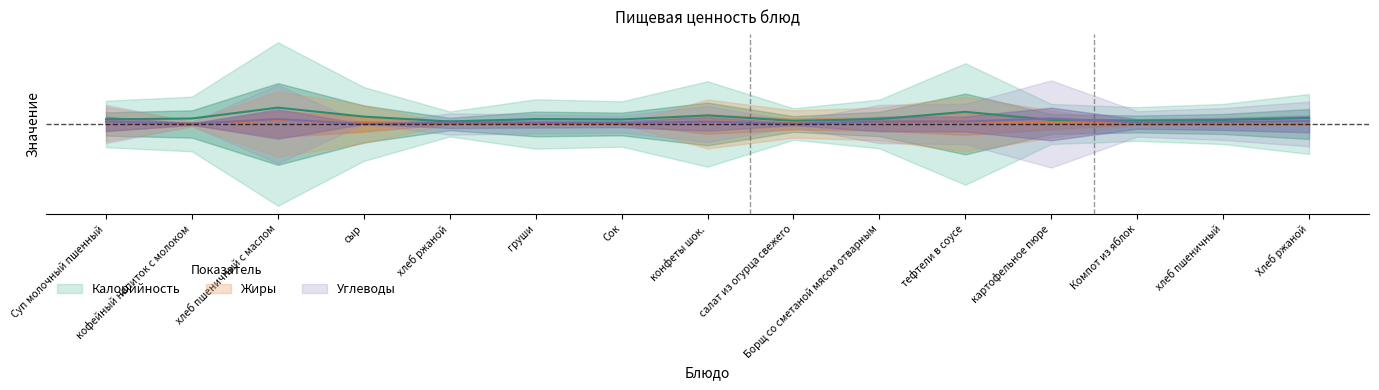

True or false: Калорийность and Жиры intersect in this chart.

False